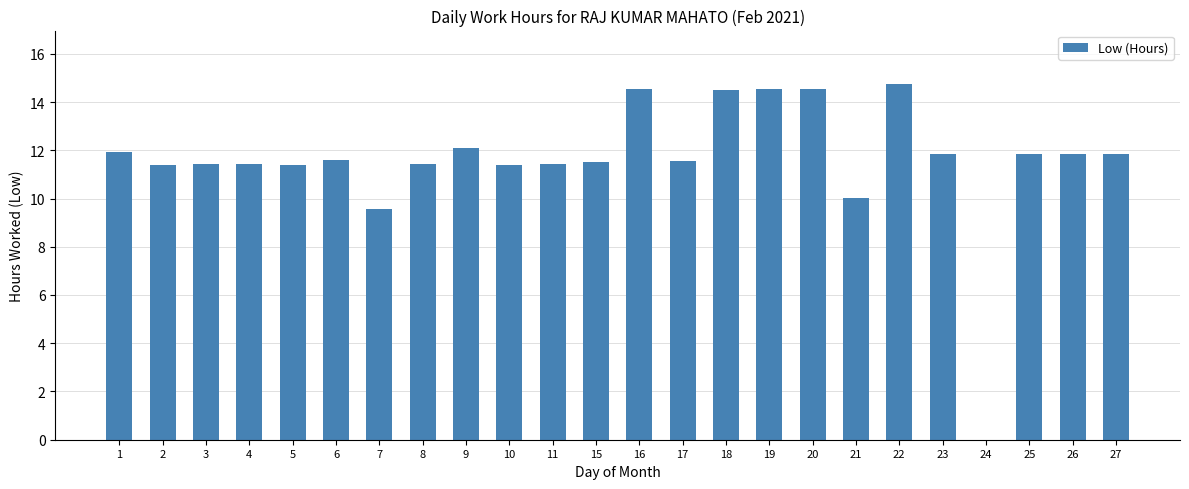

What is the change in value from 11 to 18?

+3.1